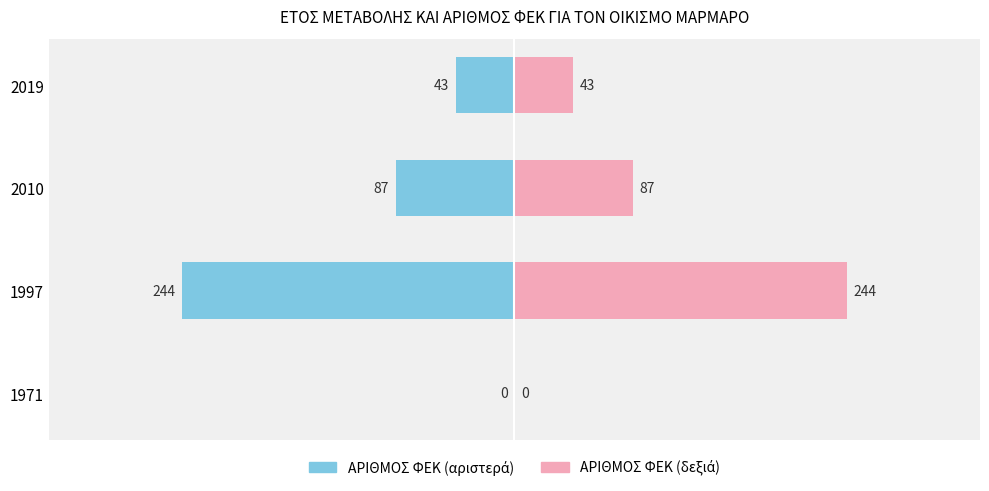

How many bars are there in each group?

2